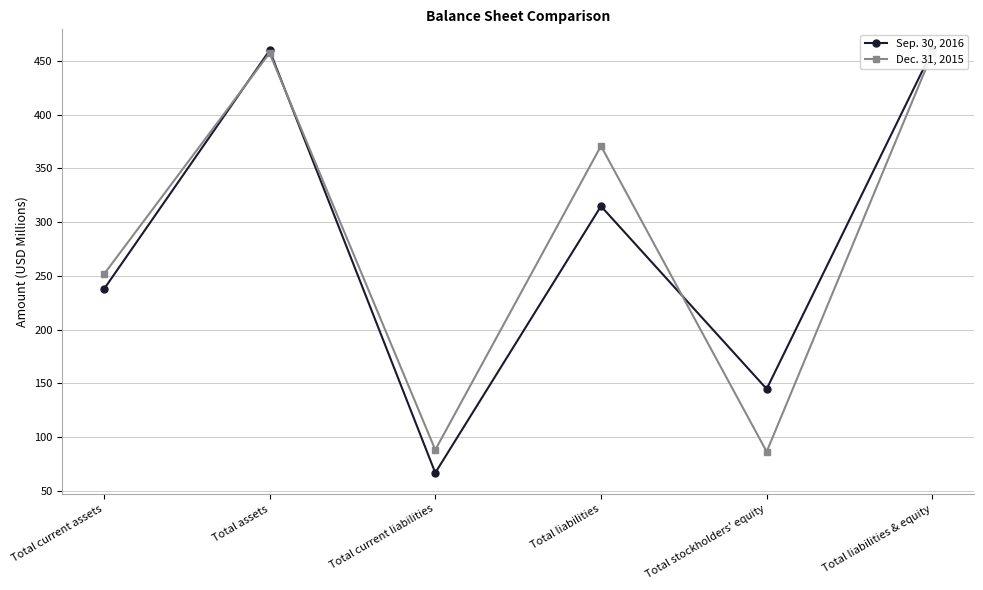

What is the spread (max minus min) of values at Total liabilities & equity?

2.4